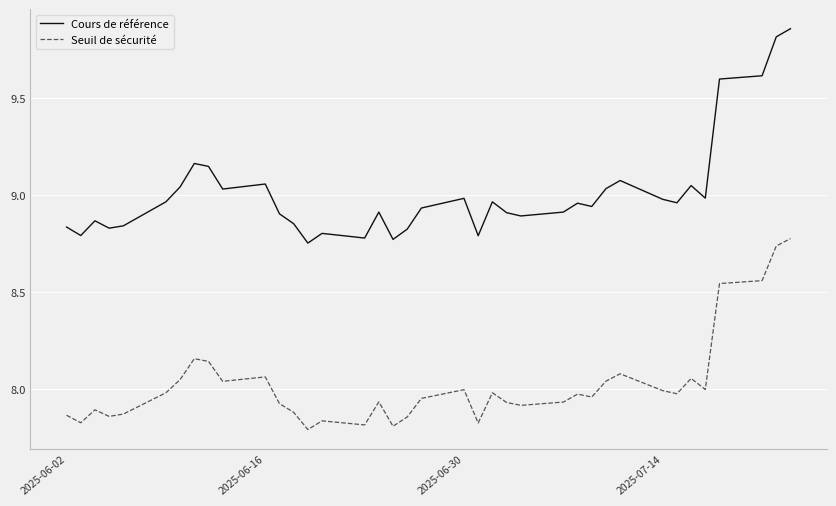

Reading left to right, what are all the values shown in this chart?

Cours de référence: 8.8	8.8	8.9	8.8	8.8	9.0	9.0	9.2	9.1	9.0	9.1	8.9	8.9	8.8	8.8	8.8	8.9	8.8	8.8	8.9	9.0	8.8	9.0	8.9	8.9	8.9	9.0	8.9	9.0	9.1	9.0	9.0	9.1	9.1	9.0	9.6	9.6	9.8	9.9
Seuil de sécurité: 7.9	7.8	7.9	7.9	7.9	8.0	8.0	8.2	8.1	8.0	8.1	7.9	7.9	7.8	7.8	7.8	7.9	7.8	7.9	8.0	8.0	7.8	8.0	7.9	7.9	7.9	8.0	8.0	8.0	8.1	8.0	8.0	8.1	8.1	8.0	8.5	8.6	8.7	8.8